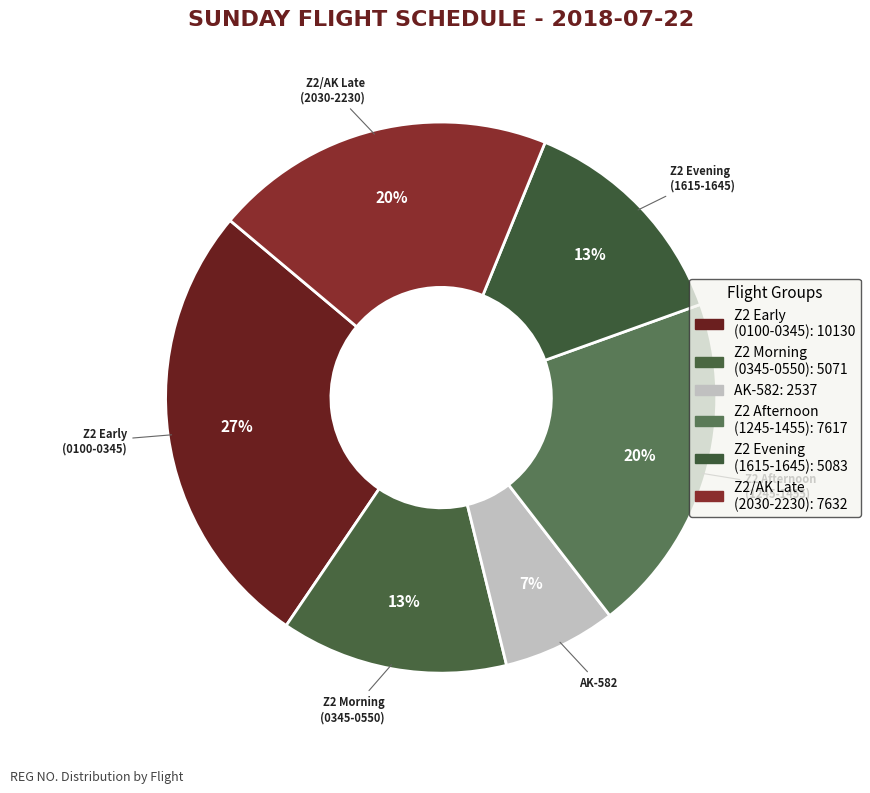

To the nearest percent, what is the average slice percentage?

17%